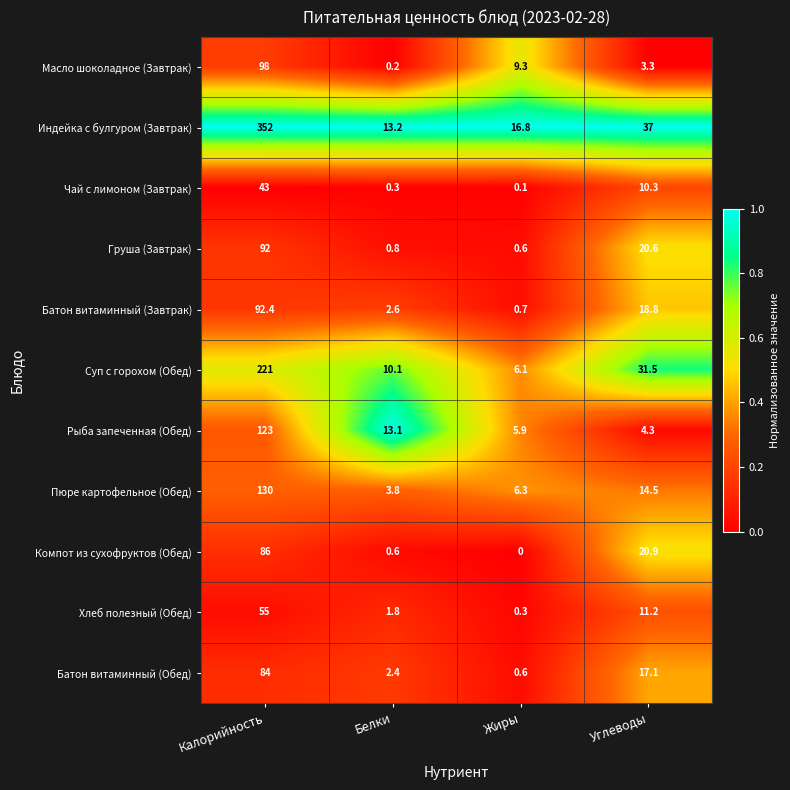

Is it true that Рыба запеченная (Обед) equals 13.1 at Белки?

True